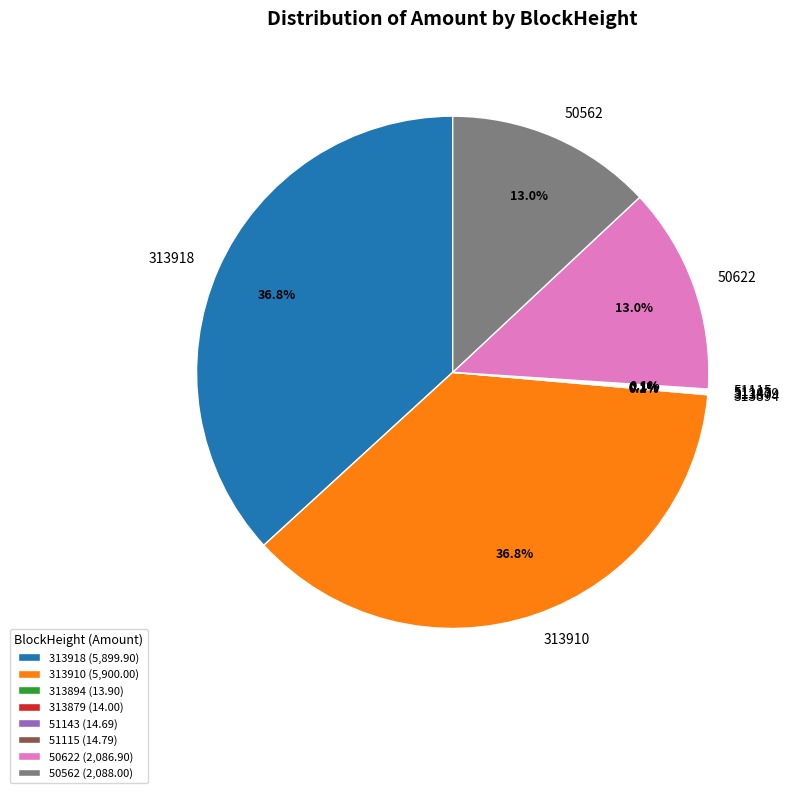

Is there a majority slice in this chart?

No